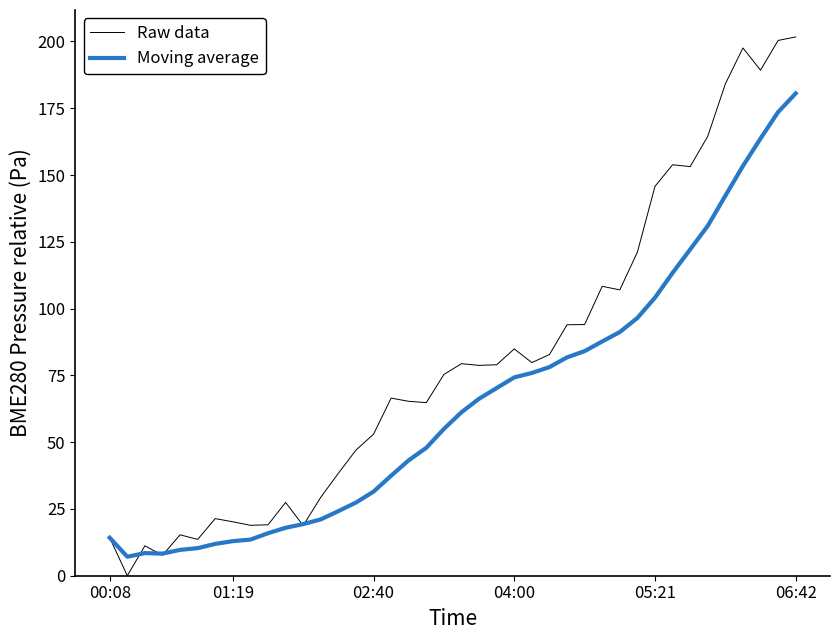

Which series has the largest total across all categories?

Raw data